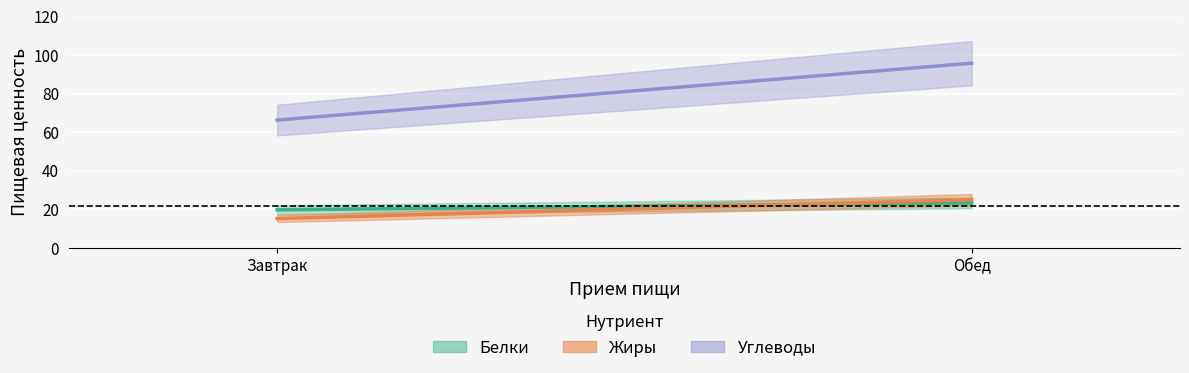

Between Завтрак and Обед, which series saw the biggest shift?

Углеводы